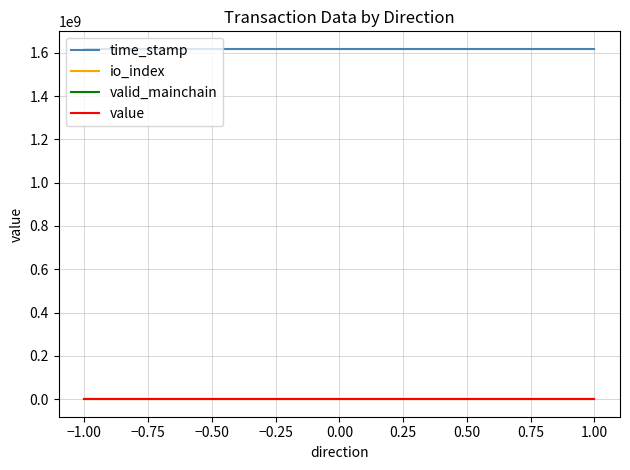

Is it true that io_index equals 0.0 at −1.00?

True